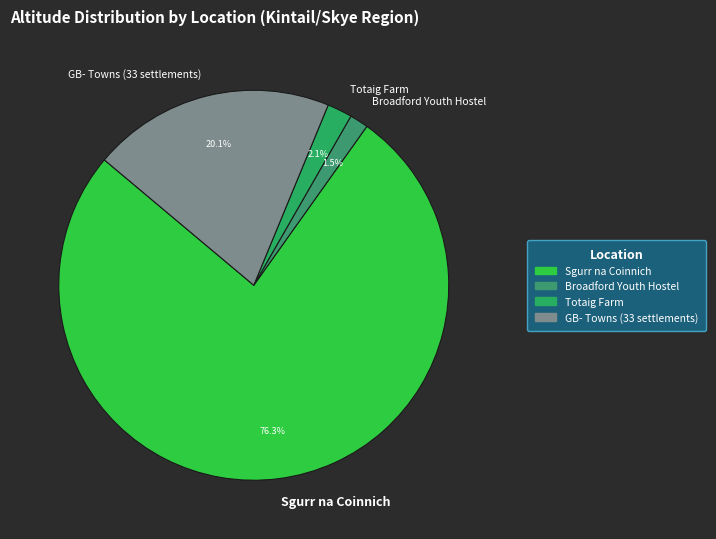

Count the number of slices in the pie.

4